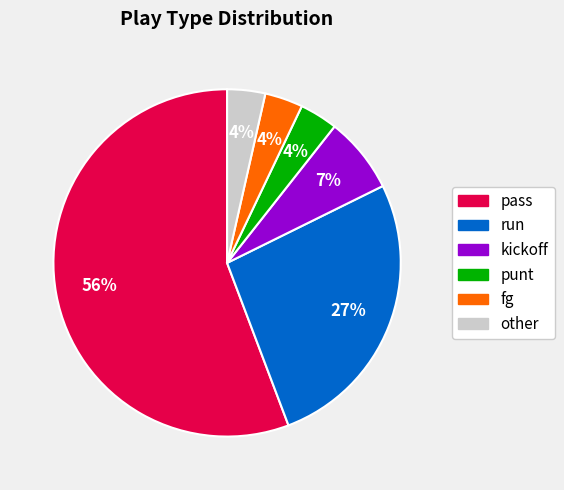

To the nearest percent, what is the average slice percentage?

17%